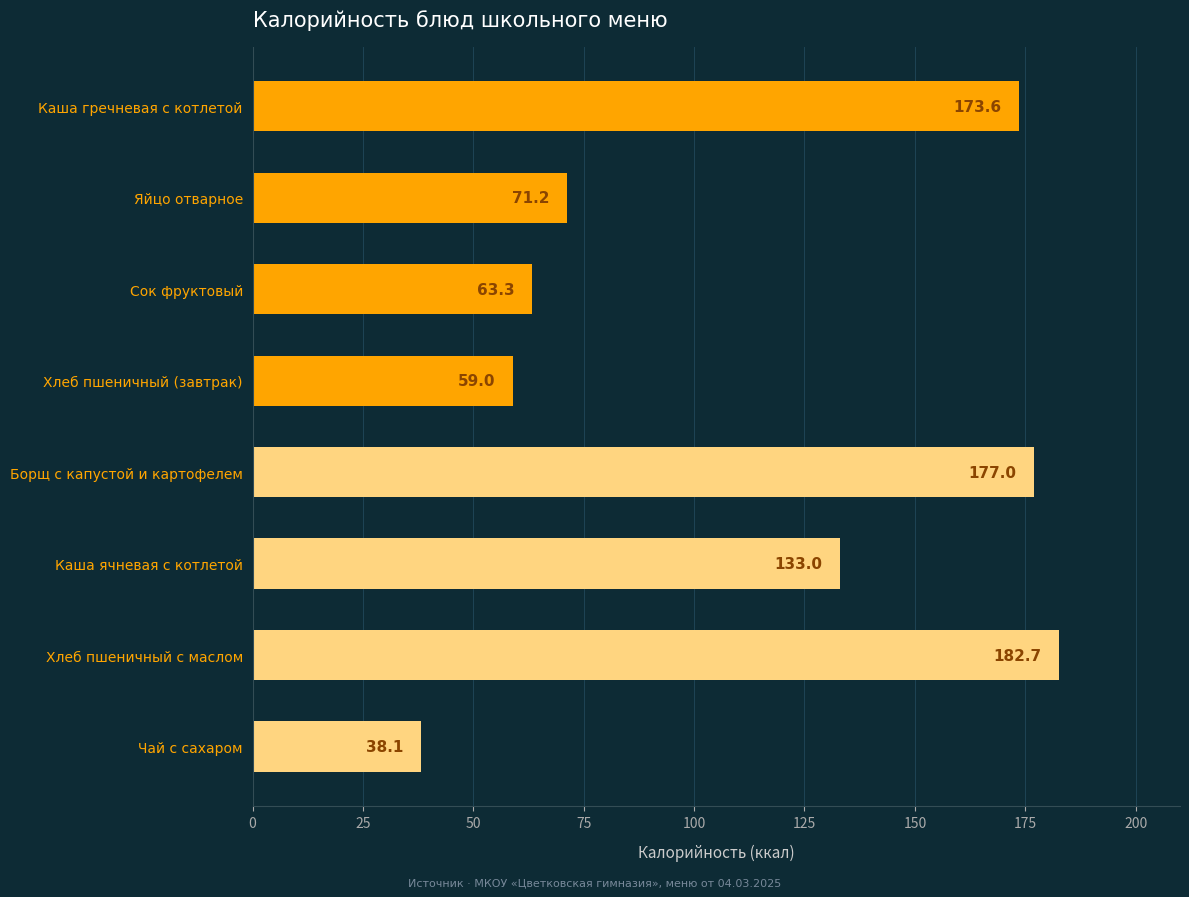

Rank the categories by value from highest to lowest.

Хлеб пшеничный с маслом, Борщ с капустой и картофелем, Каша гречневая с котлетой, Каша ячневая с котлетой, Яйцо отварное, Сок фруктовый, Хлеб пшеничный (завтрак), Чай с сахаром